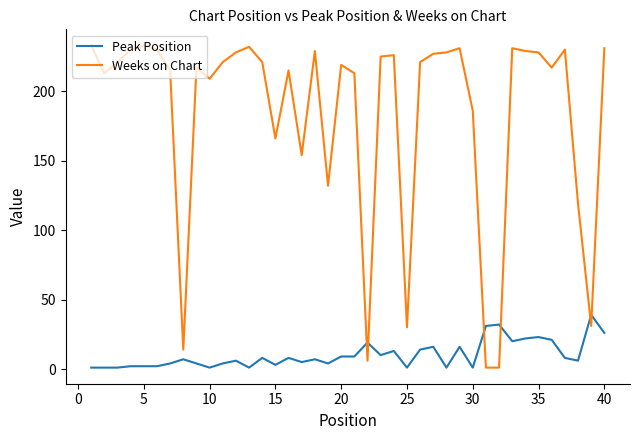

Which series has the largest total across all categories?

Weeks on Chart